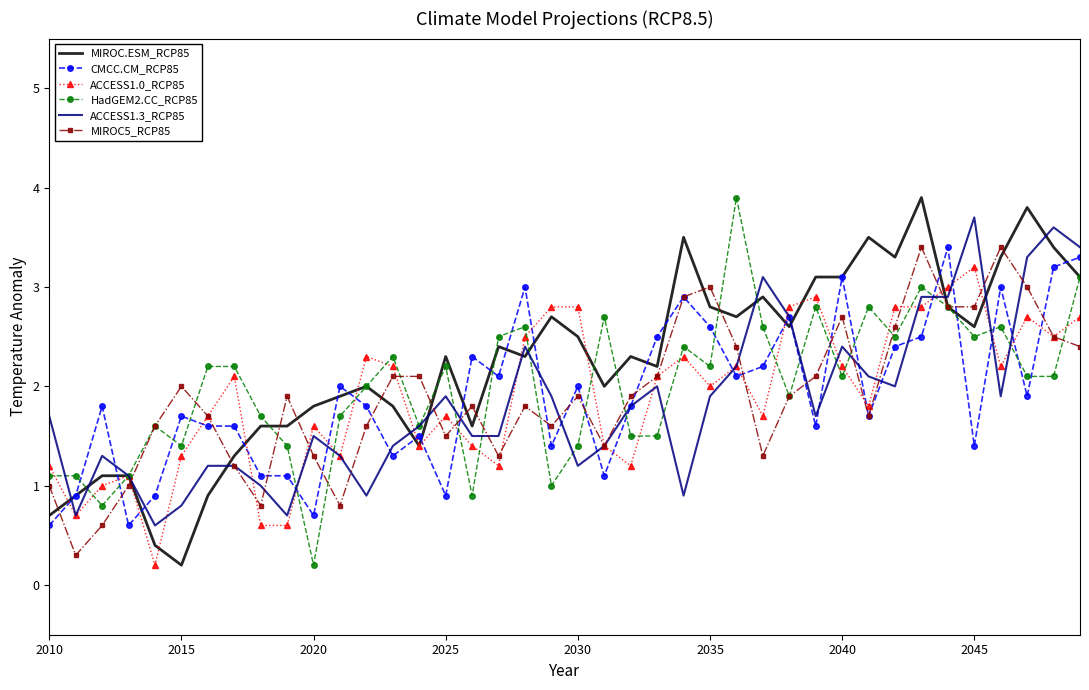

What is the maximum value for HadGEM2.CC_RCP85?

3.9